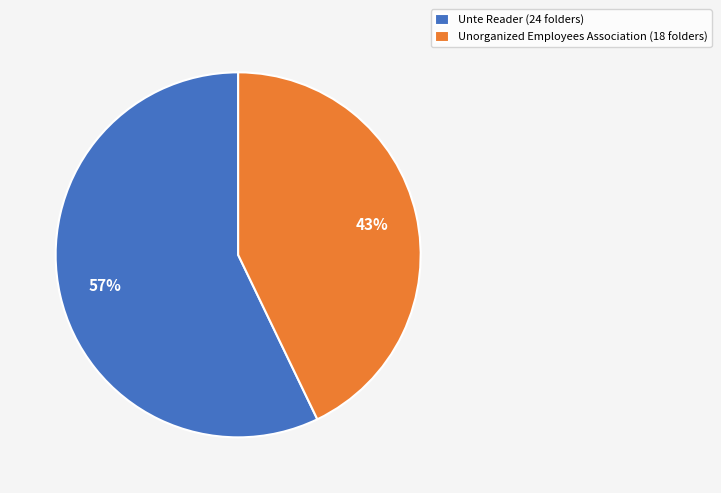

Do Unte Reader (24 folders) and Unorganized Employees Association (18 folders) together represent more than half of the pie?

Yes